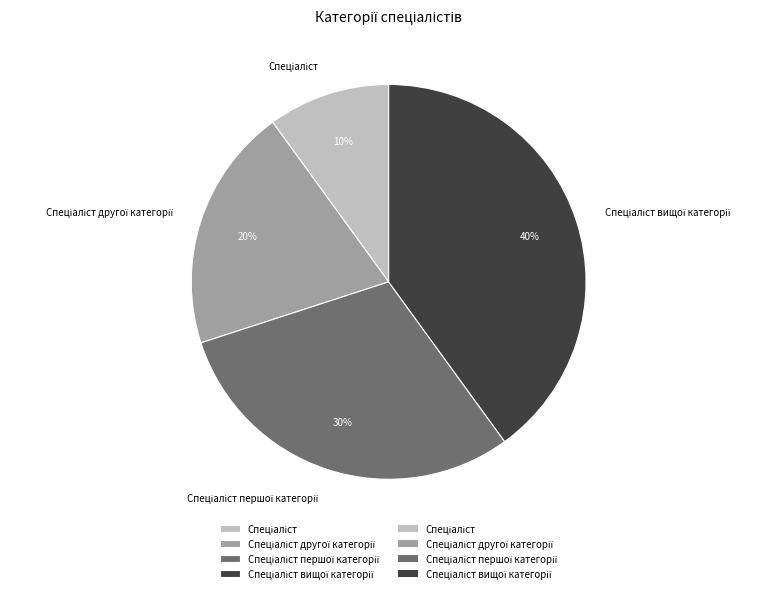

To the nearest percent, what is the average slice percentage?

25%